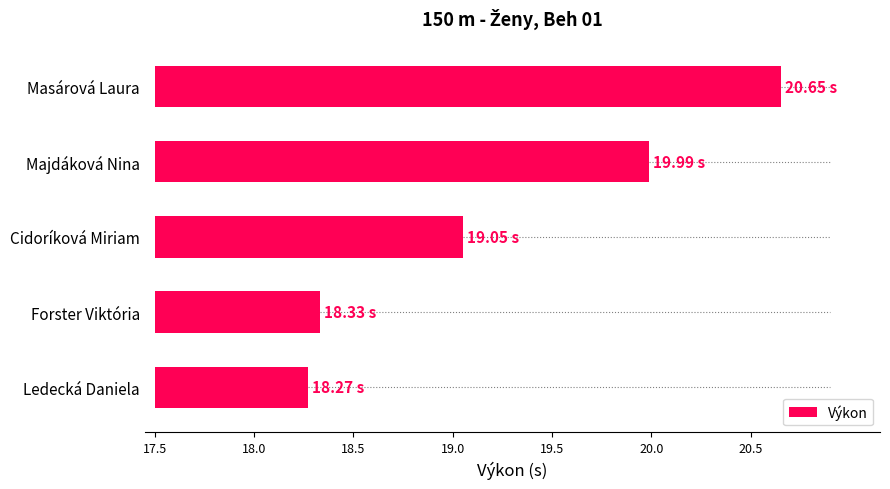

Are the bars horizontal?

Yes